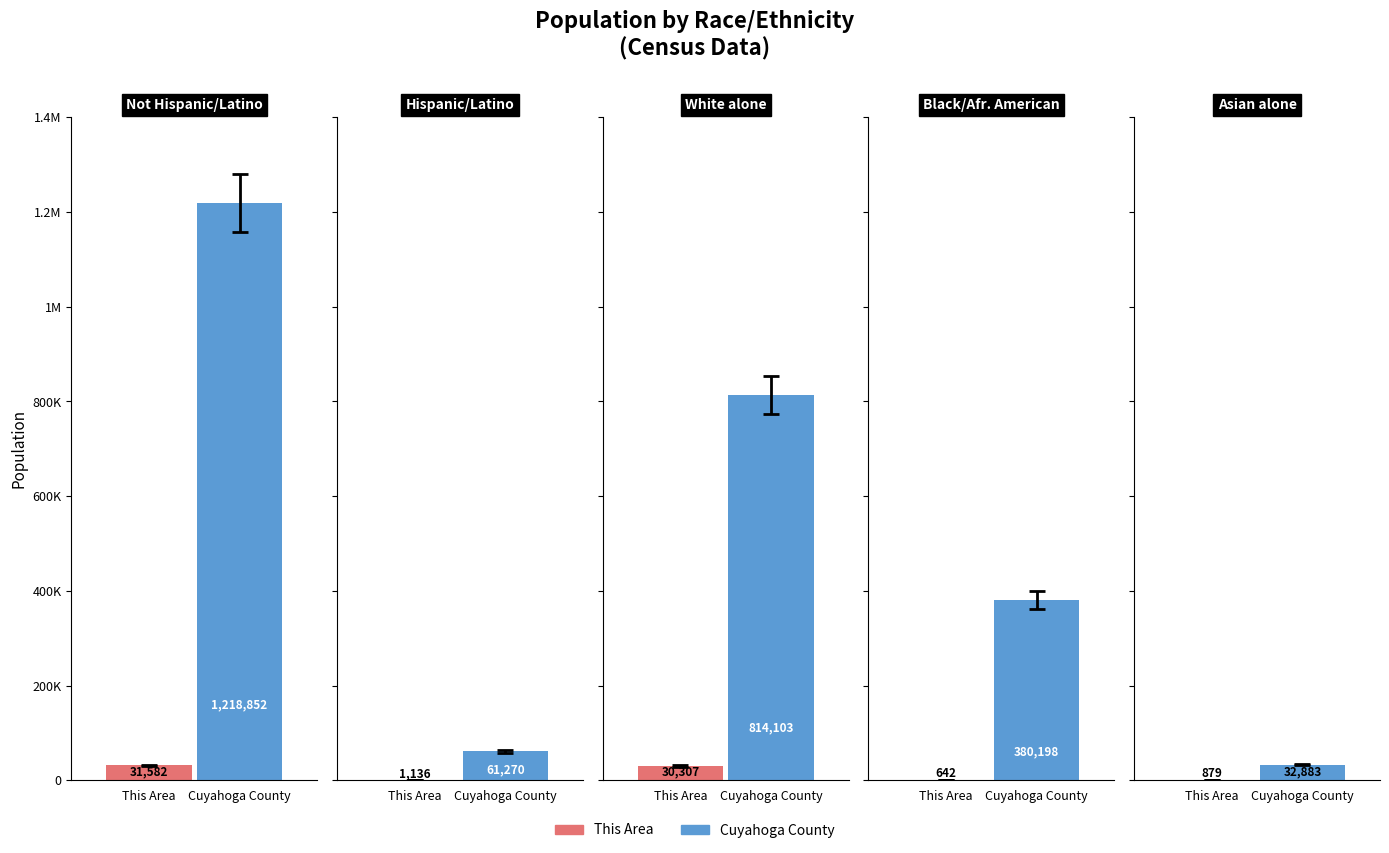

How many series are shown in this chart?

2